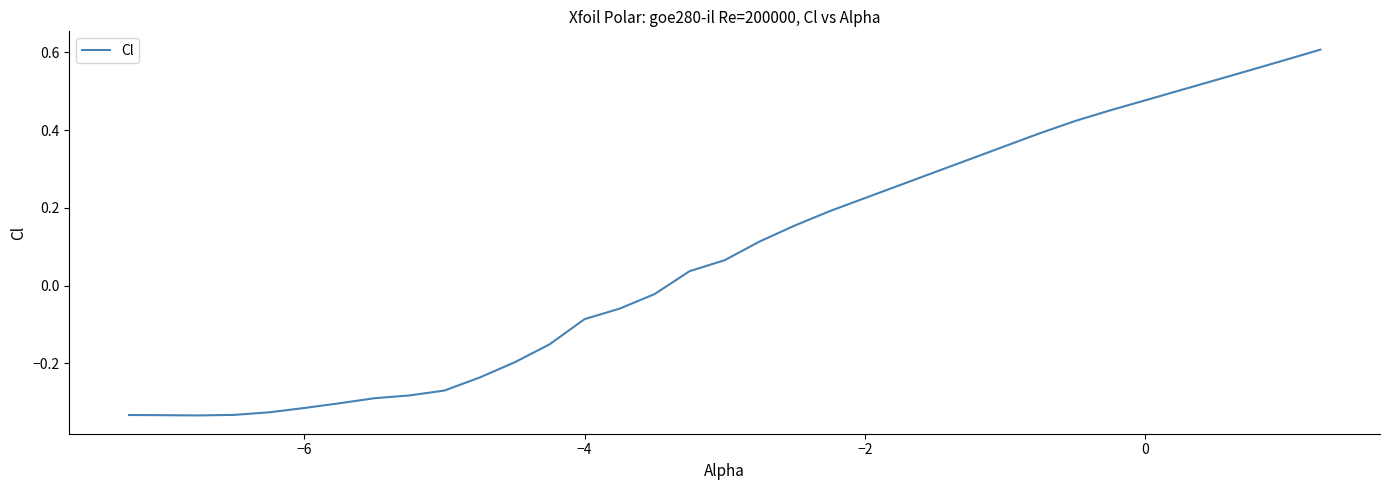

What is the difference between the maximum and minimum values?

0.9